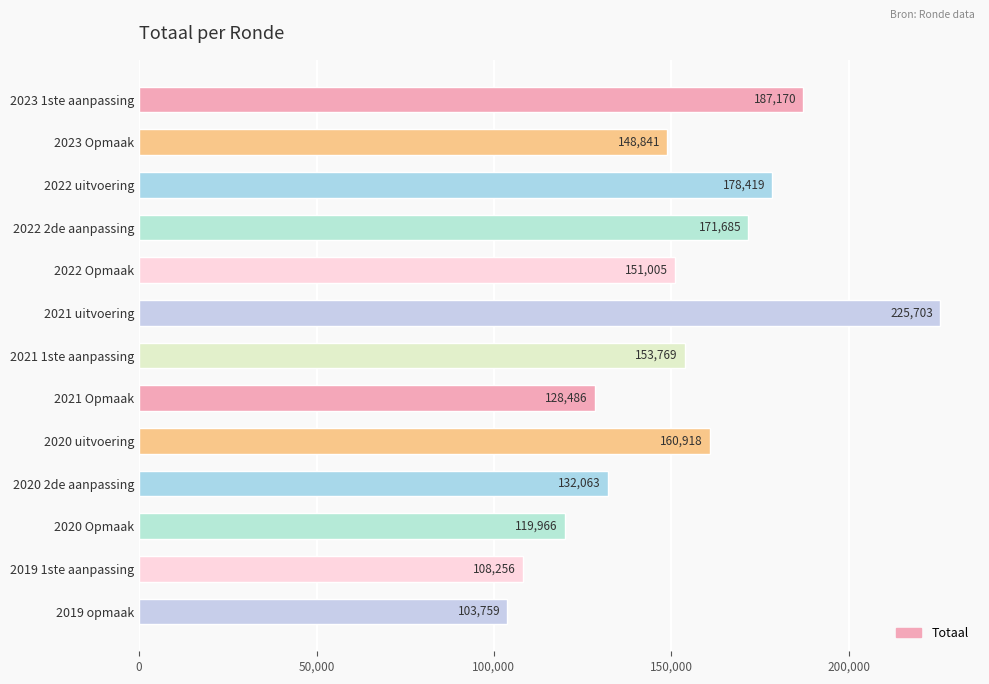

List the labels in order of value, largest first.

2021 uitvoering, 2023 1ste aanpassing, 2022 uitvoering, 2022 2de aanpassing, 2020 uitvoering, 2021 1ste aanpassing, 2022 Opmaak, 2023 Opmaak, 2020 2de aanpassing, 2021 Opmaak, 2020 Opmaak, 2019 1ste aanpassing, 2019 opmaak